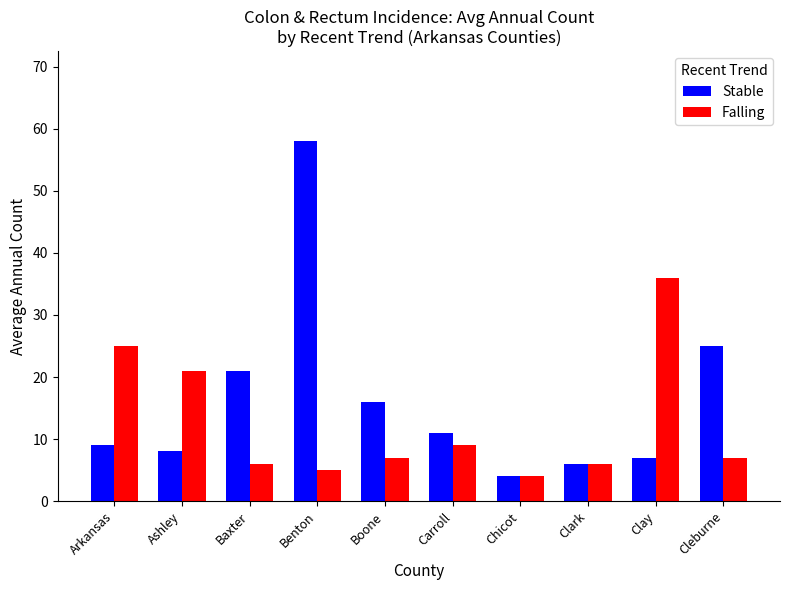

How many groups of bars are there?

10